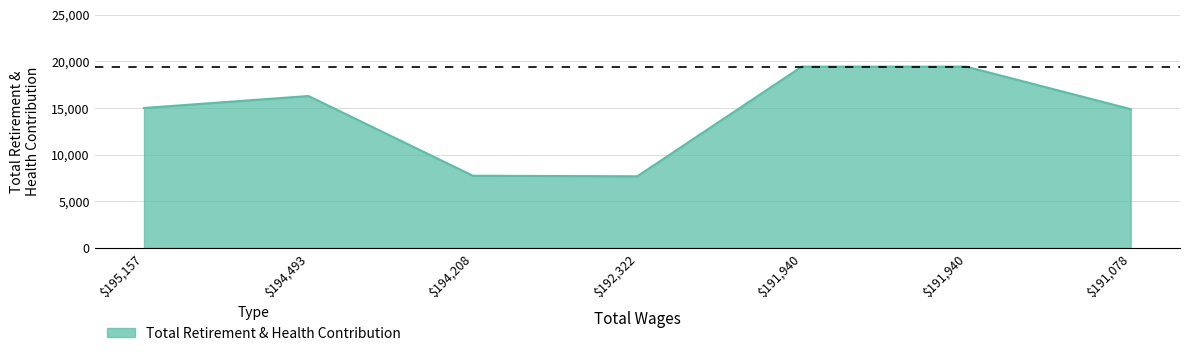

Reading left to right, what are all the values shown in this chart?

14995	16278	7735	7677	19424	19424	14869